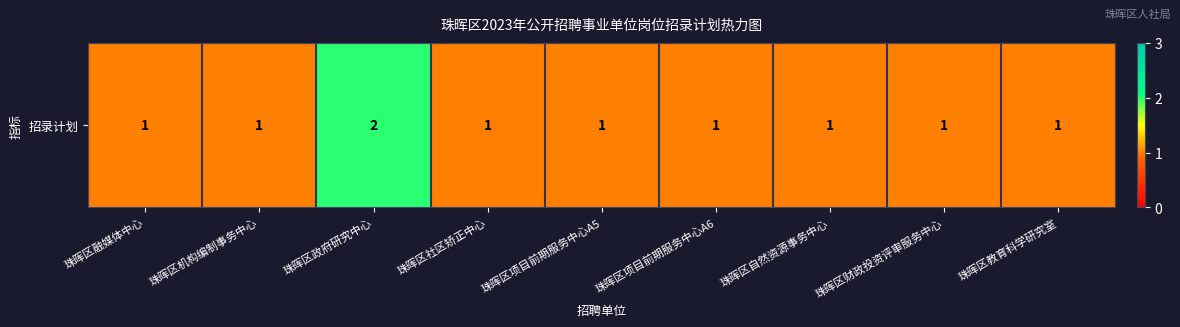

At which category does the chart reach its peak across all series?

珠晖区政府研究中心